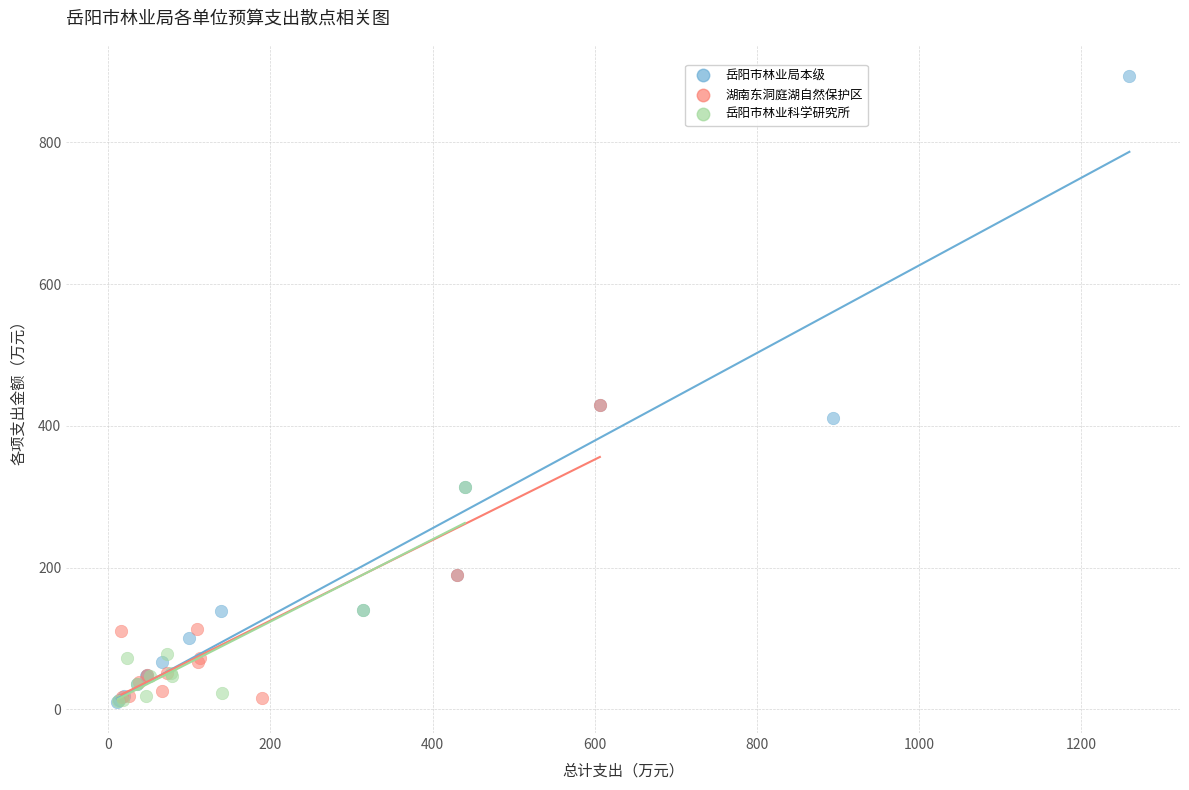

Which series reaches the maximum Y coordinate?

岳阳市林业局本级